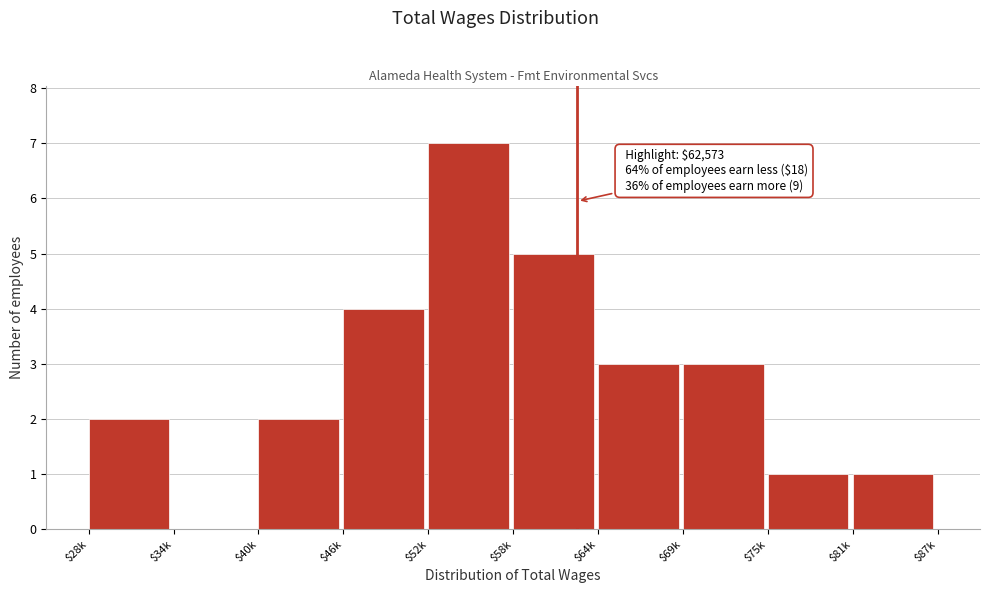

Which category has the highest value across all series?

$52k